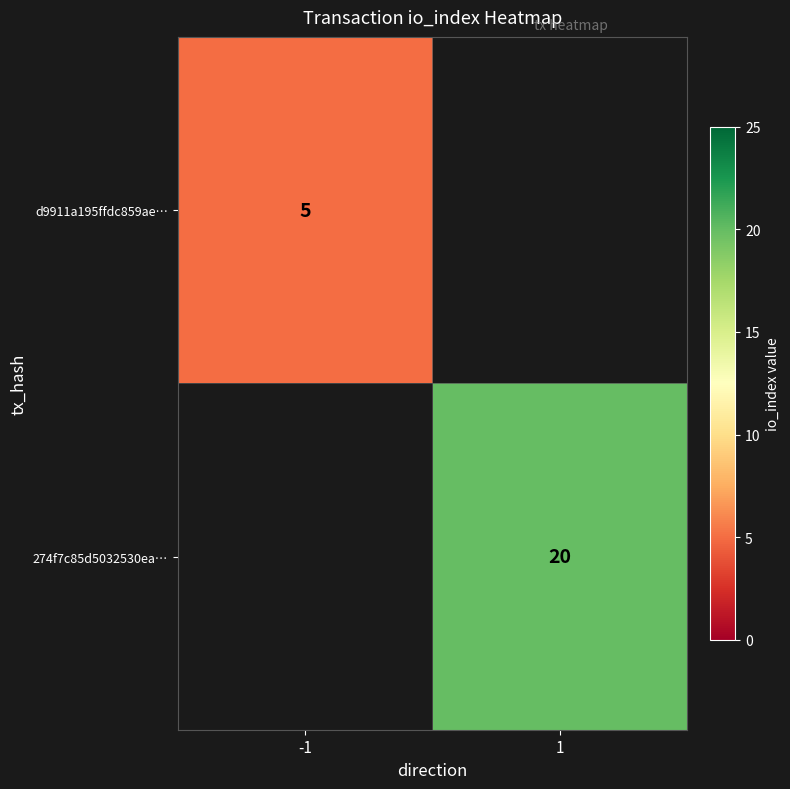

How many series are shown in this chart?

2